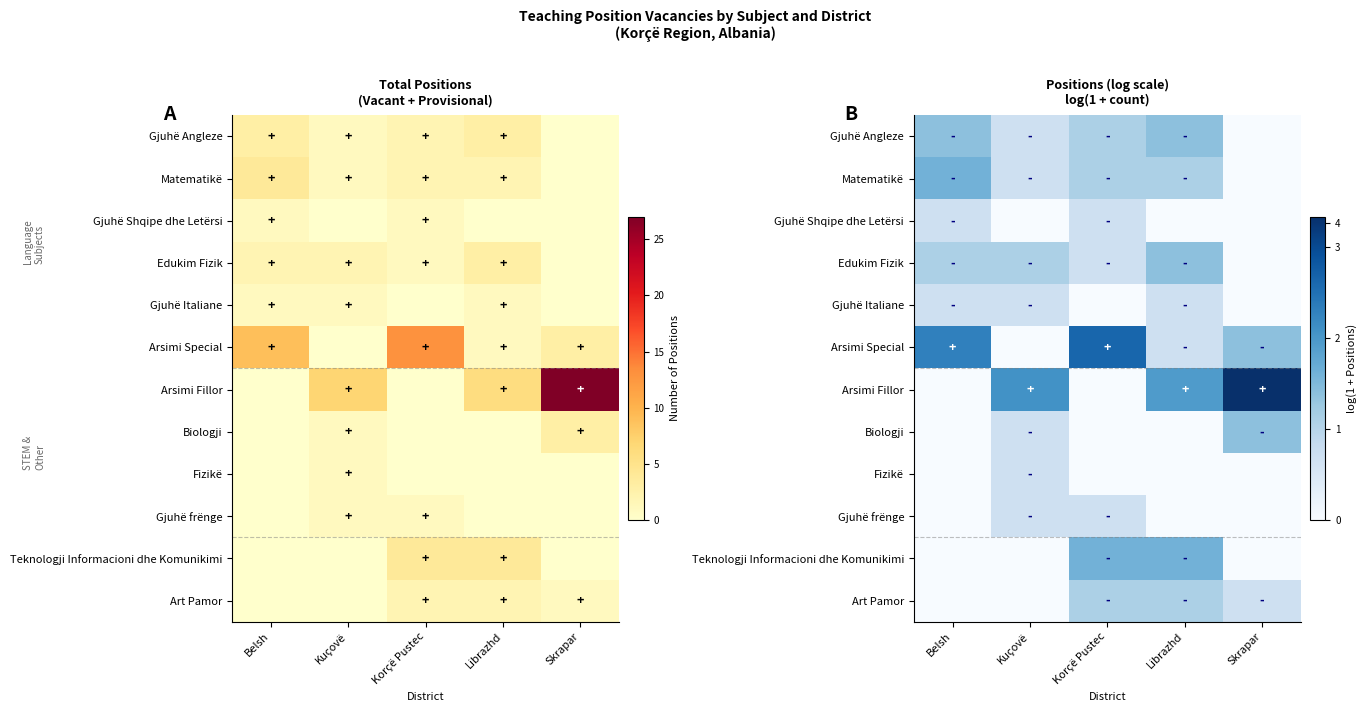

Which category has the highest value across all series?

Skrapar